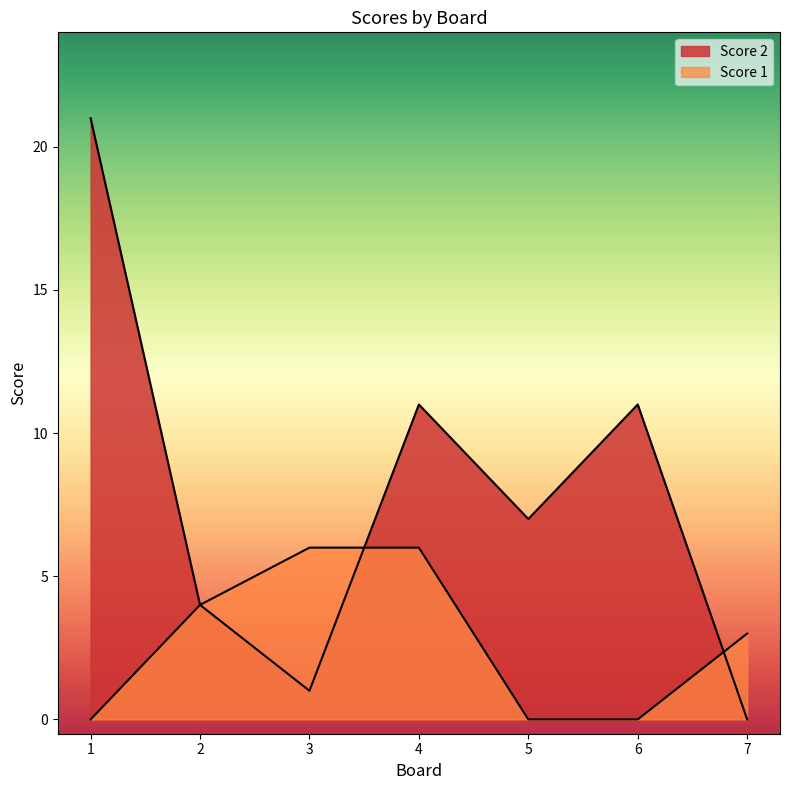

The value of Score 1 at 5 is 0. True or false?

True